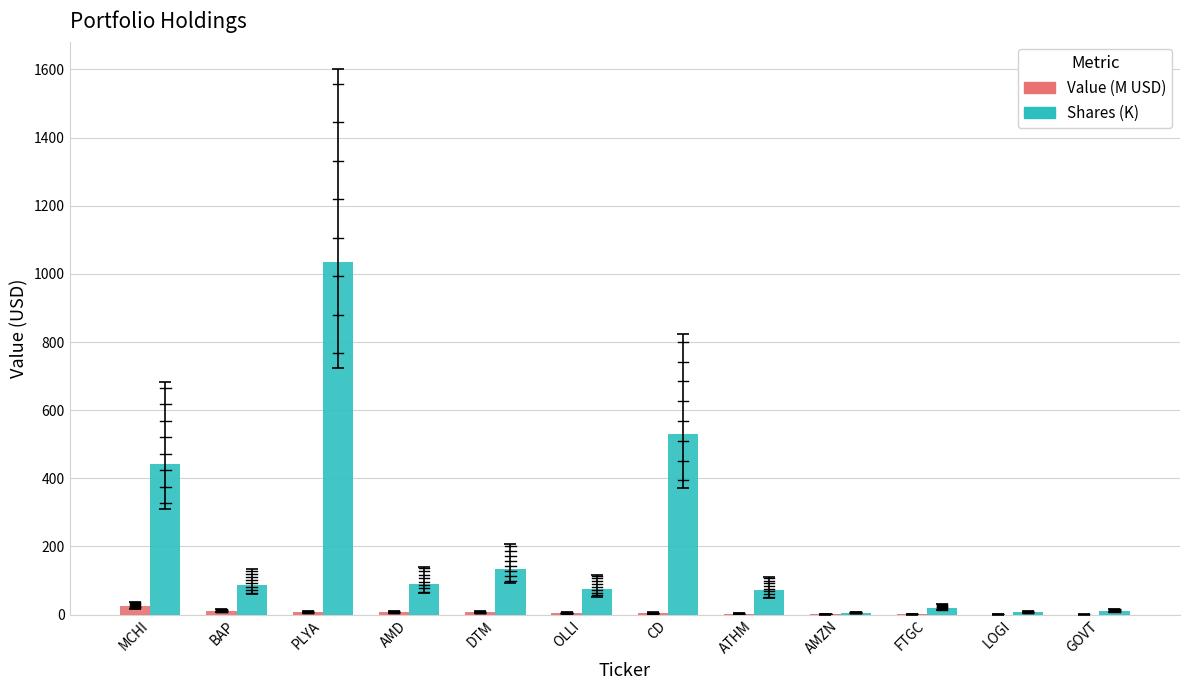

Are the bars horizontal?

No